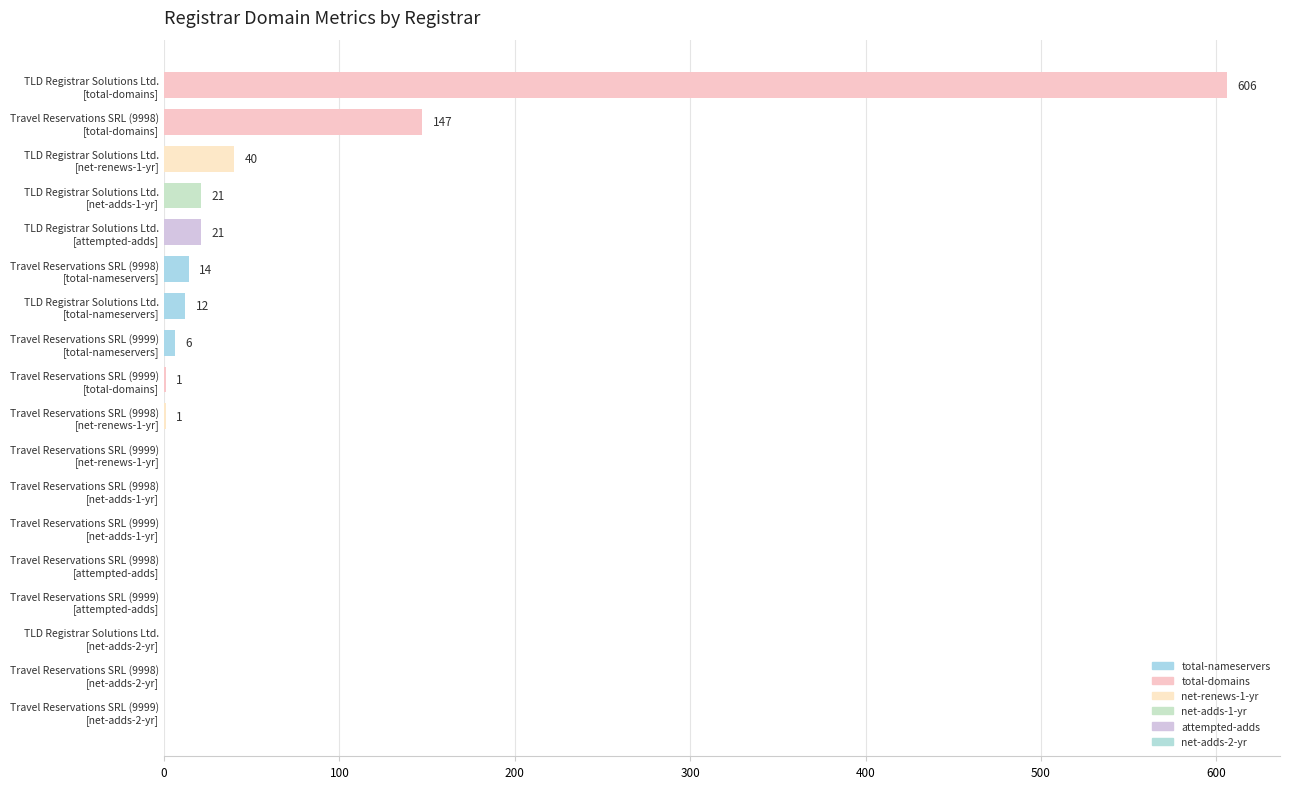

What is the sum of all values?

869